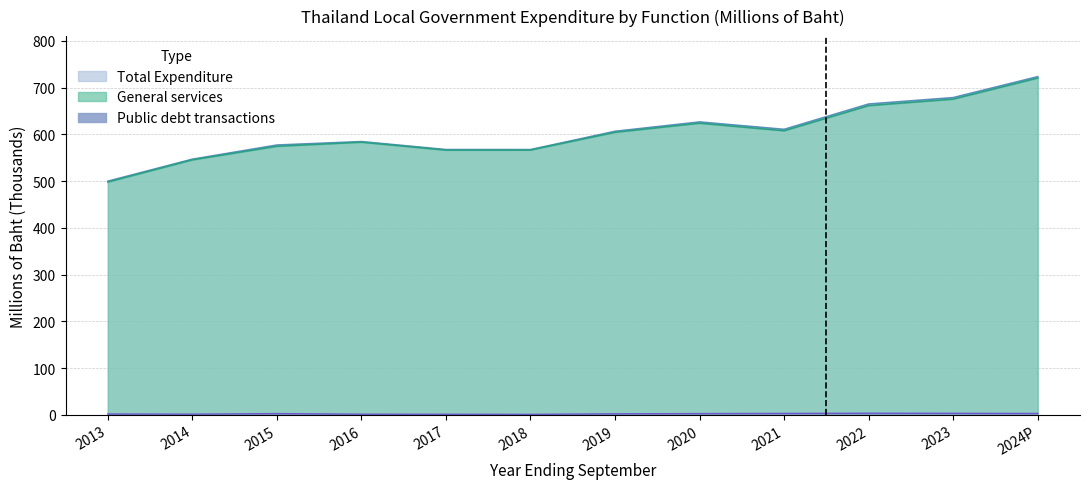

Is the value of Total Expenditure at 2021 greater than the value of Public debt transactions at 2024P?

Yes